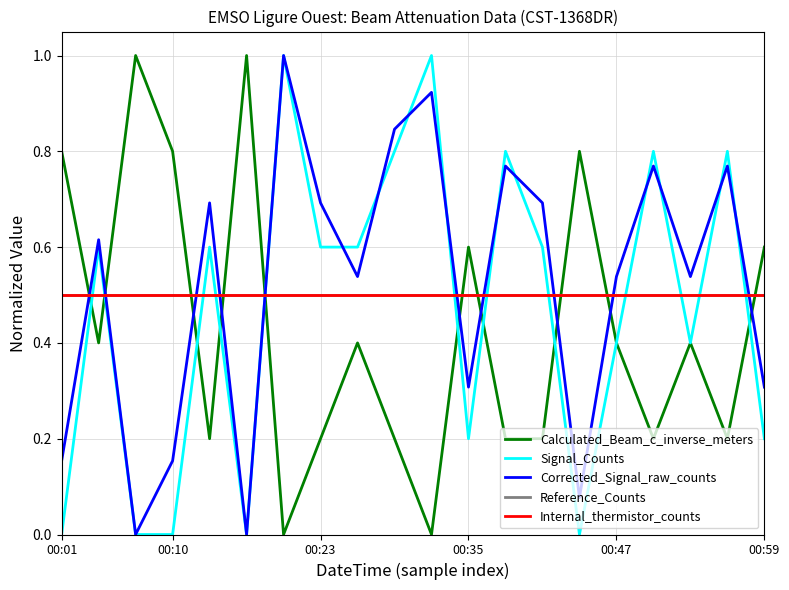

Where is Reference_Counts nearest to the value 0?

00:01